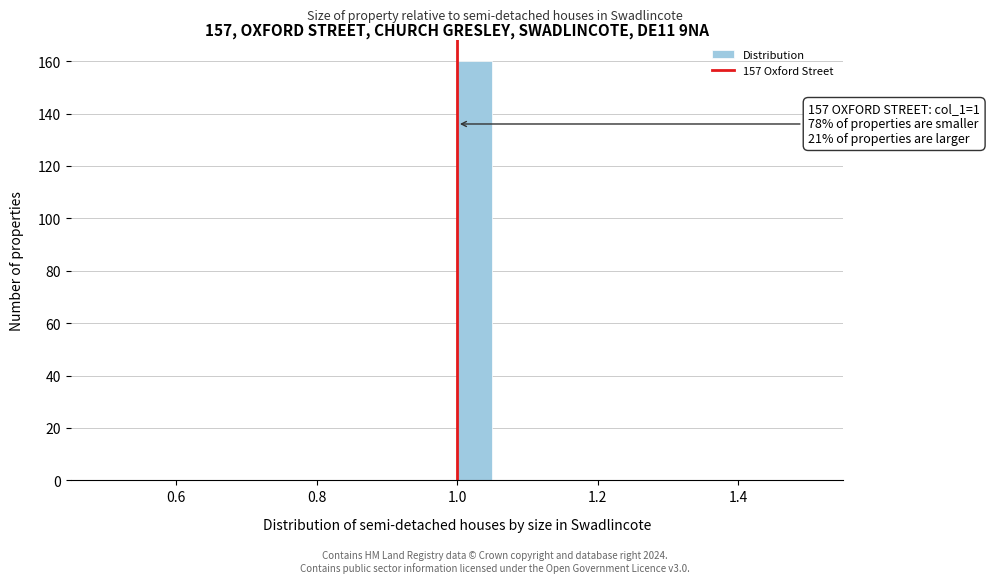

Read against the x-axis, roughly where is the centre of the tallest bar?

1.02